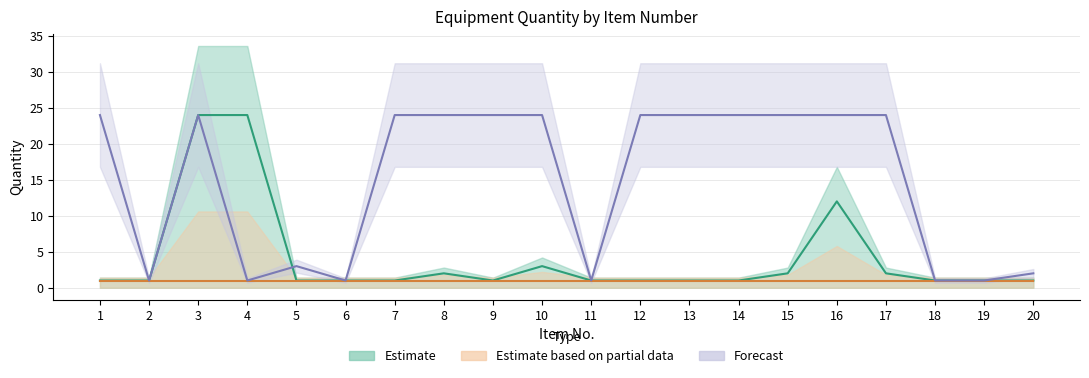

Does the chart display data point markers on the line(s)?

No